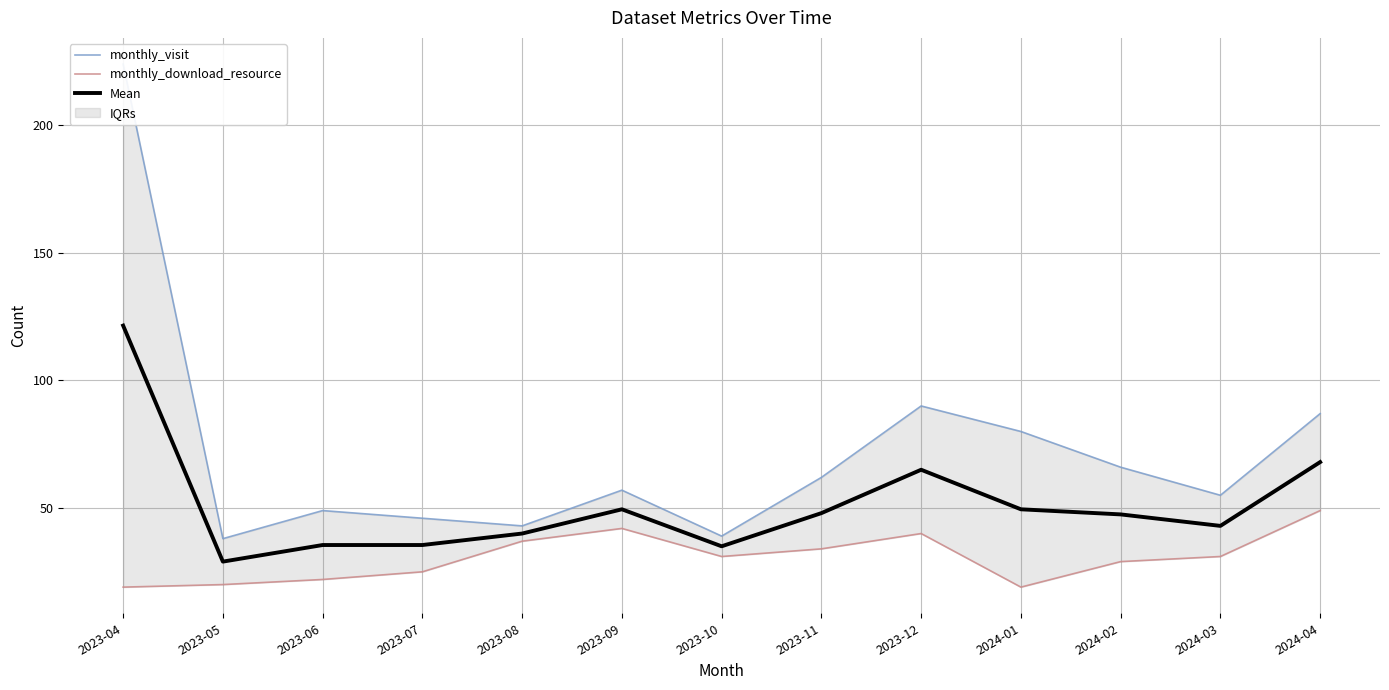

How many interior local valleys does the monthly_visit series have?

4